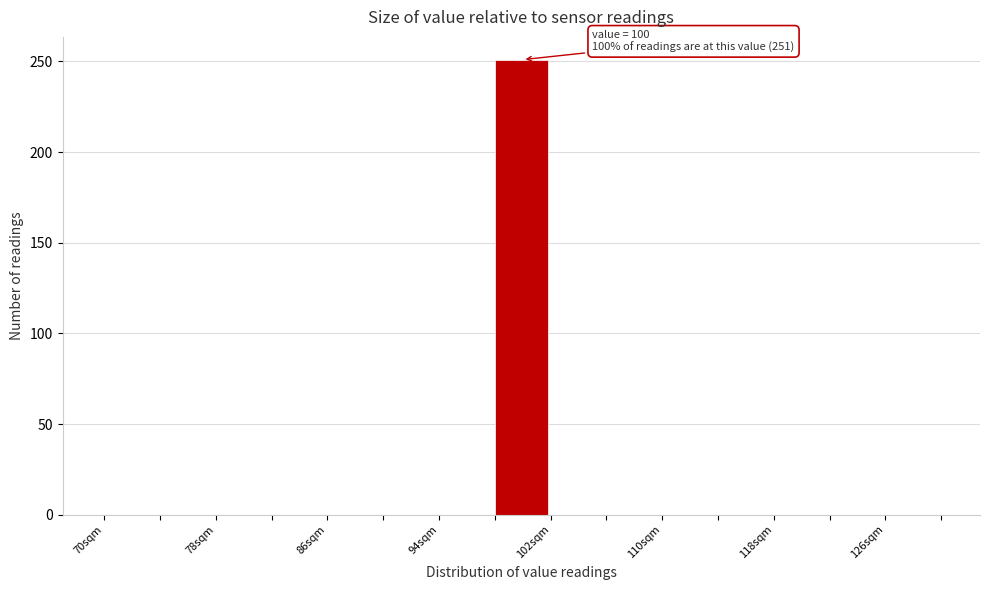

Which range on the x-axis has the tallest bar?

98 to 102